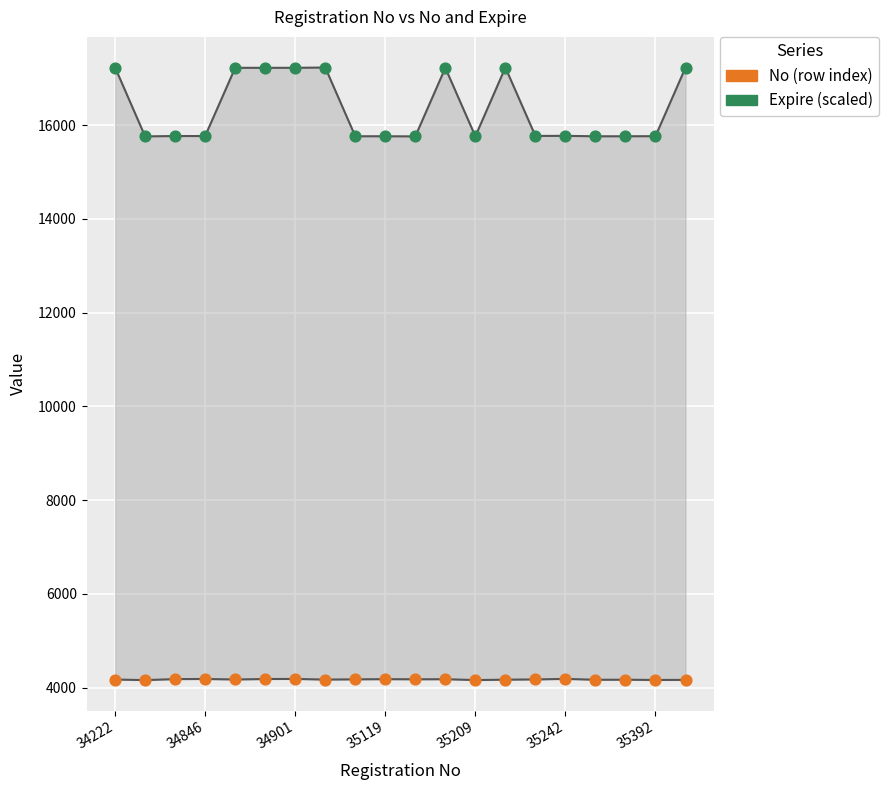

Which series reaches the minimum Y coordinate?

No (row index)